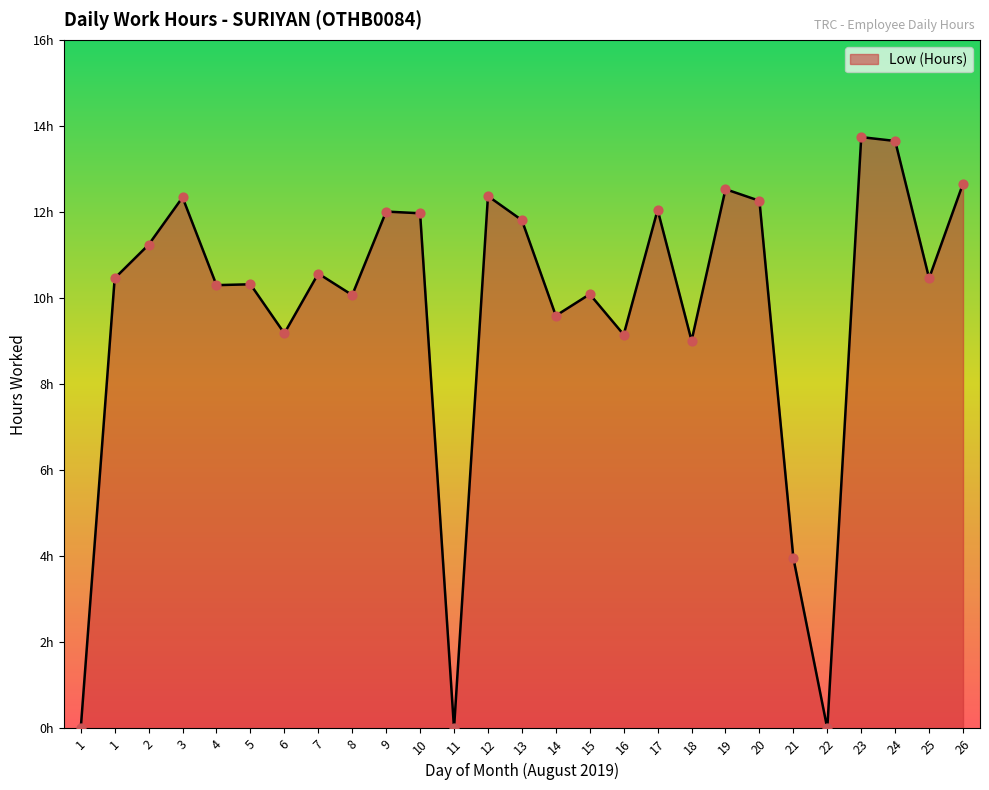

What is the change in value from 22 to 23?

+13.7